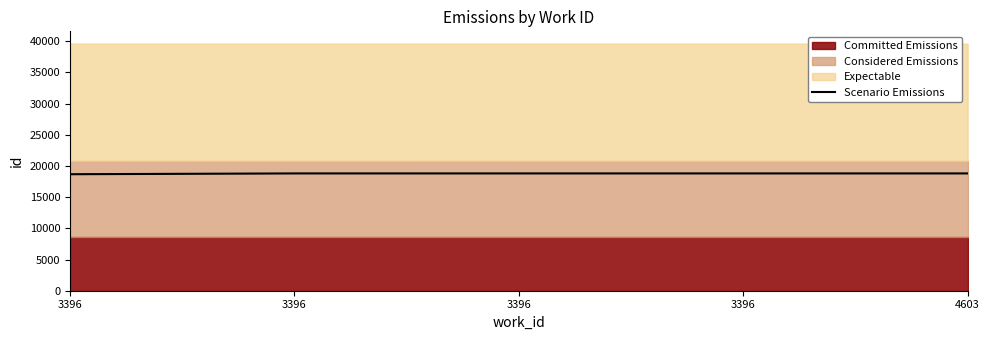

Where is the data nearest to the value 18747?

3396